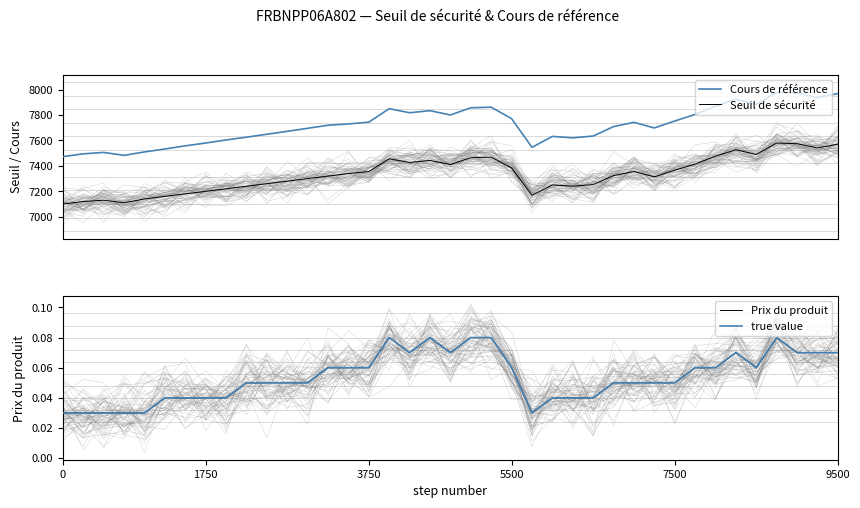

In Cours de référence, how many points are higher than both neighbors (excluding endpoints)?

8